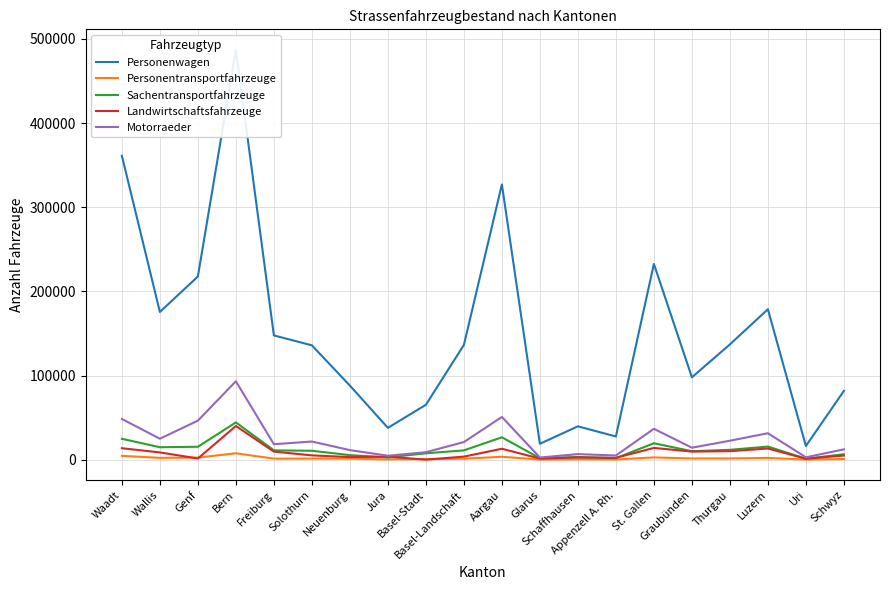

What is the minimum value shown in the chart?

173